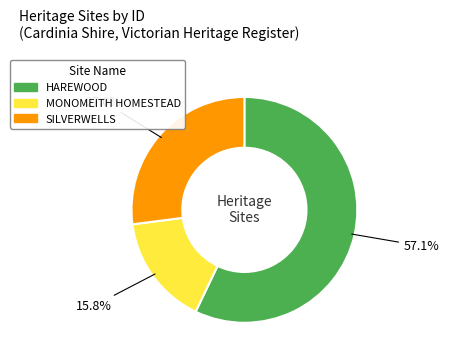

Which has a higher value, SILVERWELLS or MONOMEITH HOMESTEAD?

SILVERWELLS